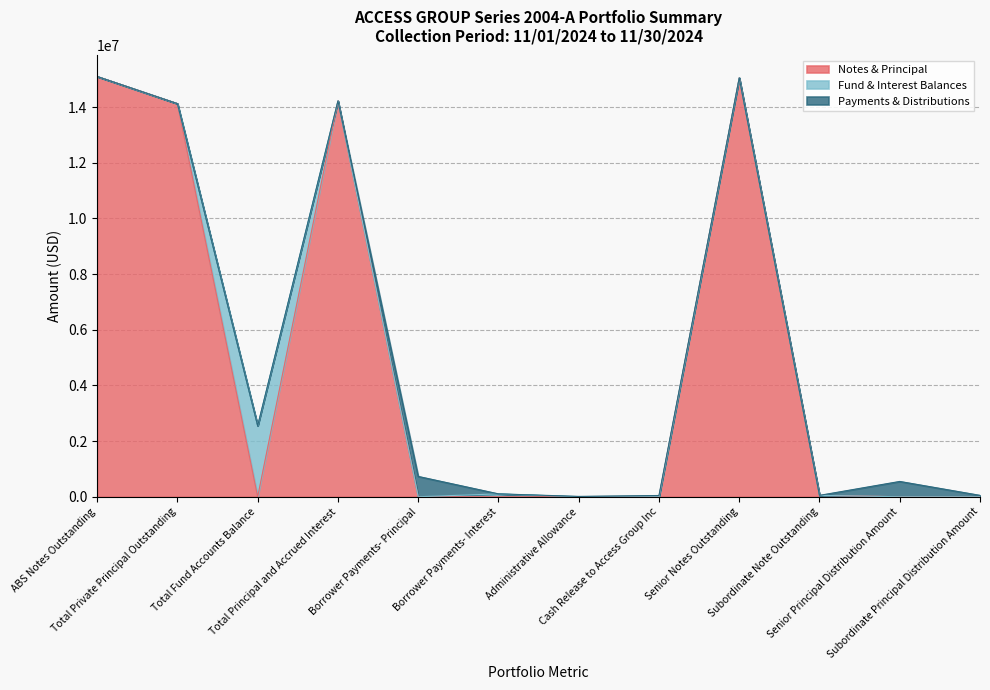

How many lines are shown in the chart?

3